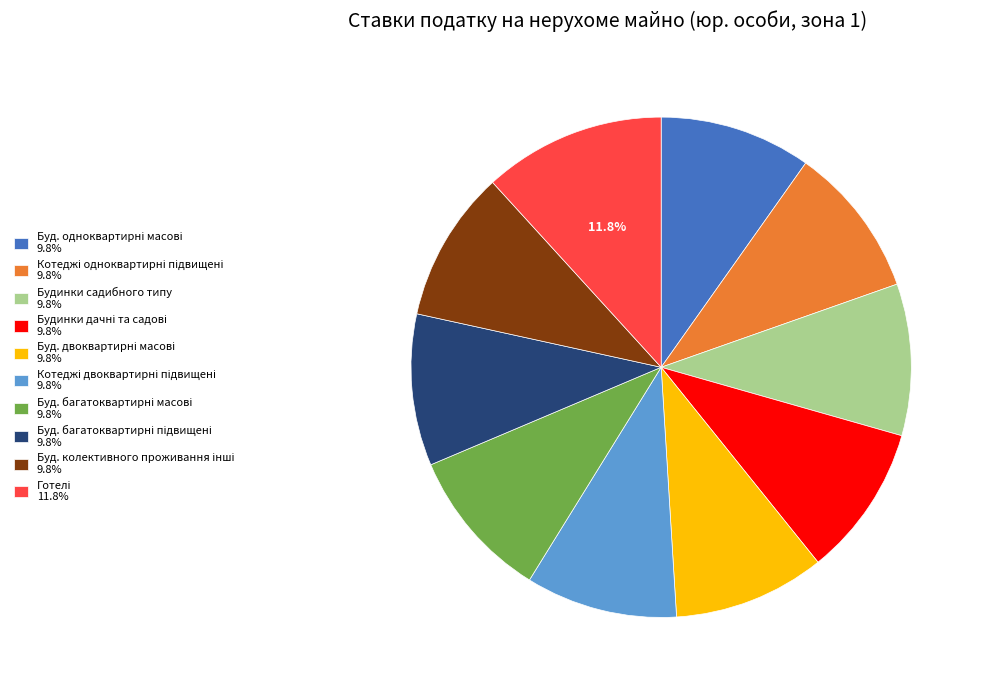

Is there any slice that represents more than half of the pie?

No